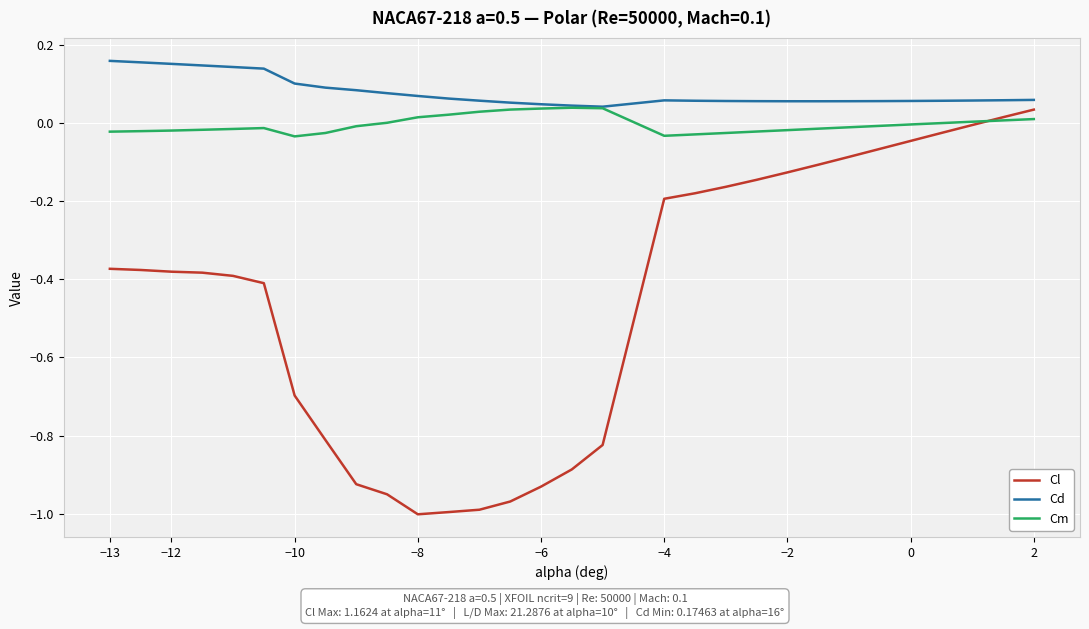

Which series has the largest total across all categories?

Cd